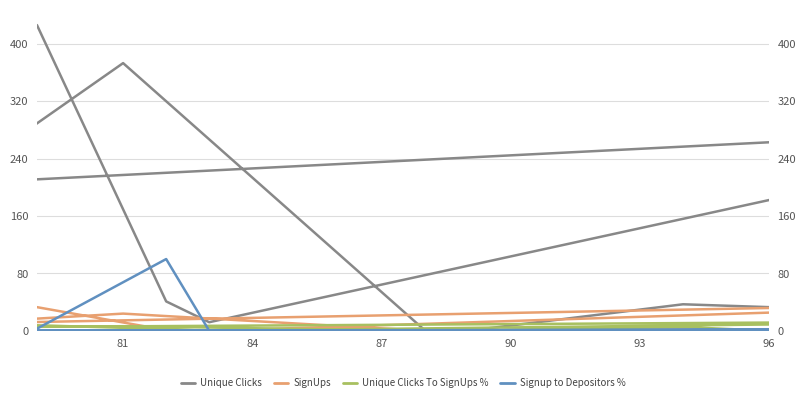

What is the difference between the maximum and second lowest values in the SignUps series?

41.0